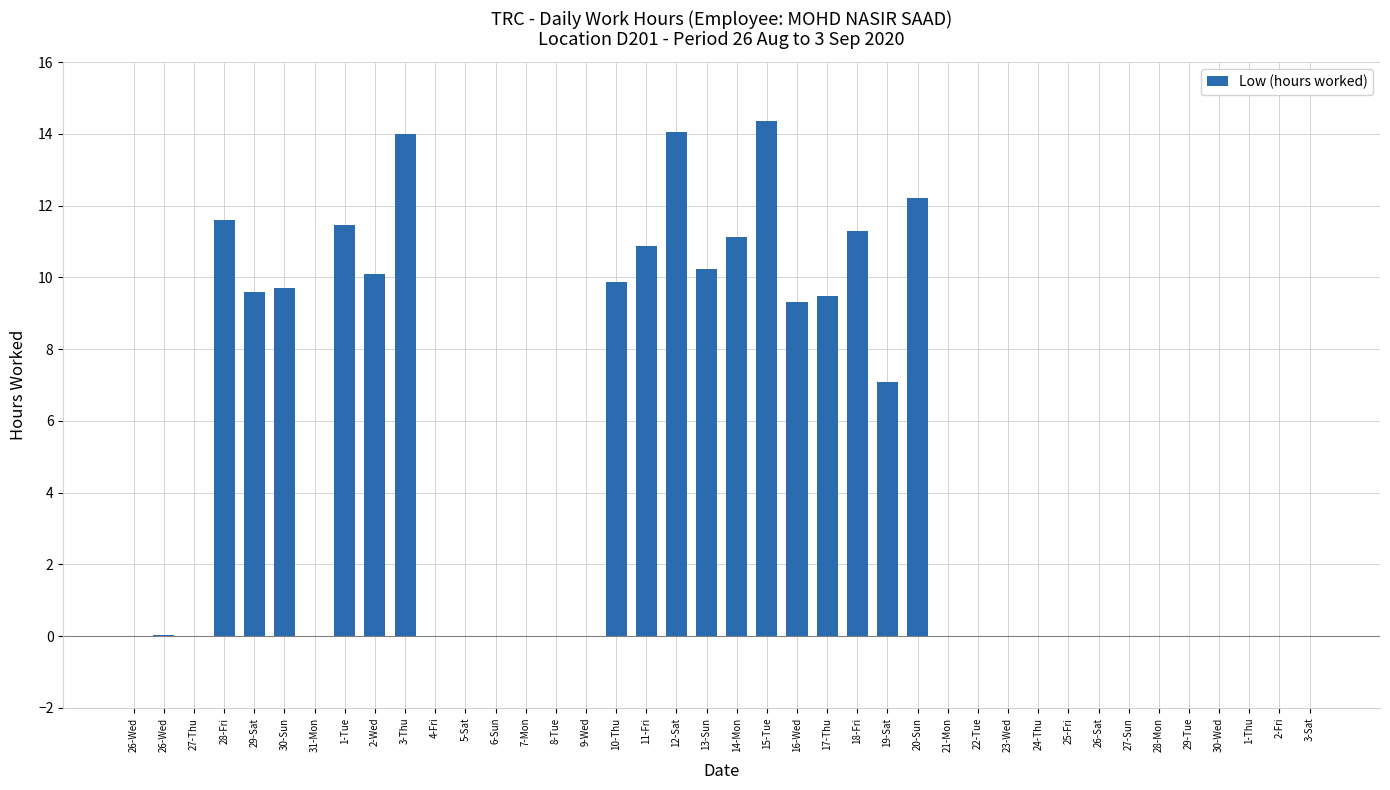

What is the label of the 28th bar from the left?

21-Mon